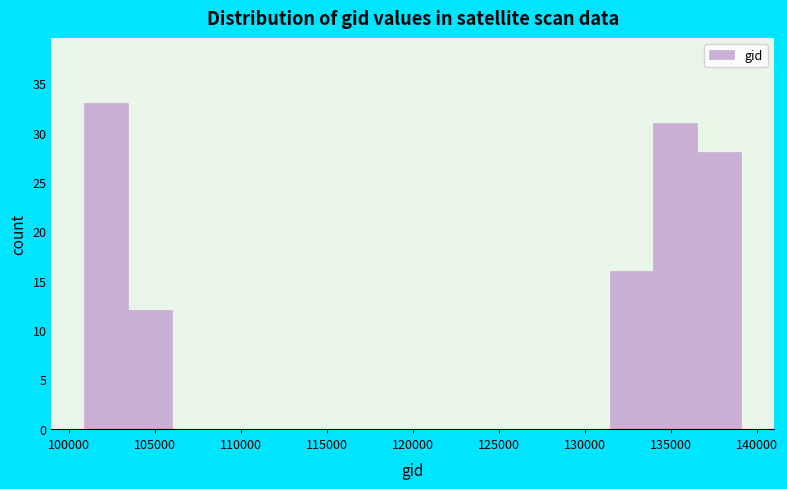

Reading left to right, list every bar in this chart as the range it spans on the x-axis followed by its height. Neither the bar edges nor the heights are printed on the chart, so give them approximately, as read against the axes.

101000 to 103500: 33
103500 to 106000: 12
106000 to 108500: 0
108500 to 111000: 0
111000 to 113500: 0
113500 to 116000: 0
116000 to 118500: 0
118500 to 121500: 0
121500 to 124000: 0
124000 to 126500: 0
126500 to 129000: 0
129000 to 131500: 0
131500 to 134000: 16
134000 to 136500: 31
136500 to 139000: 28